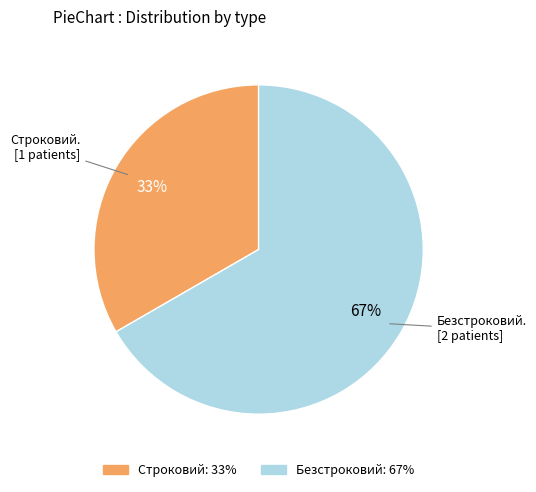

What percentage is the Строковий slice, to the nearest percent?

33%